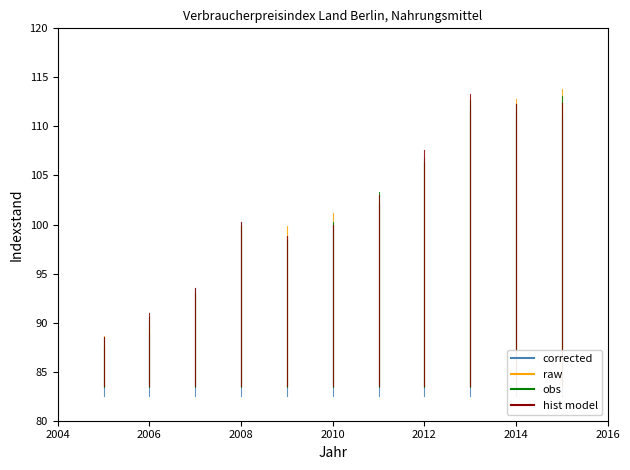

What are all the series names shown in the legend?

corrected, raw, obs, hist model